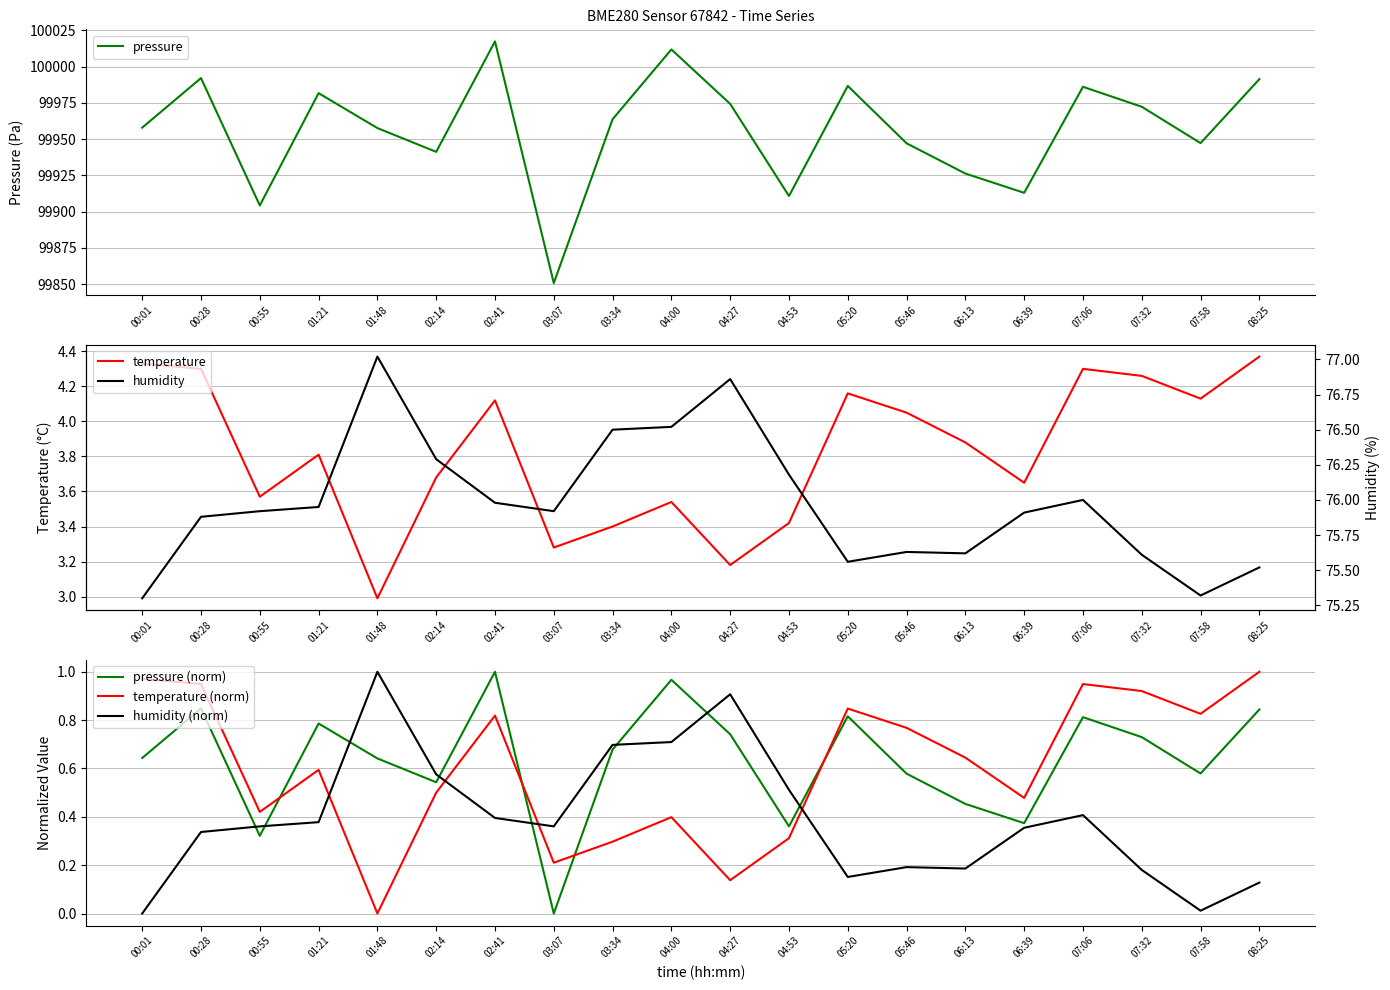

Which label corresponds to the largest value in the chart?

02:41